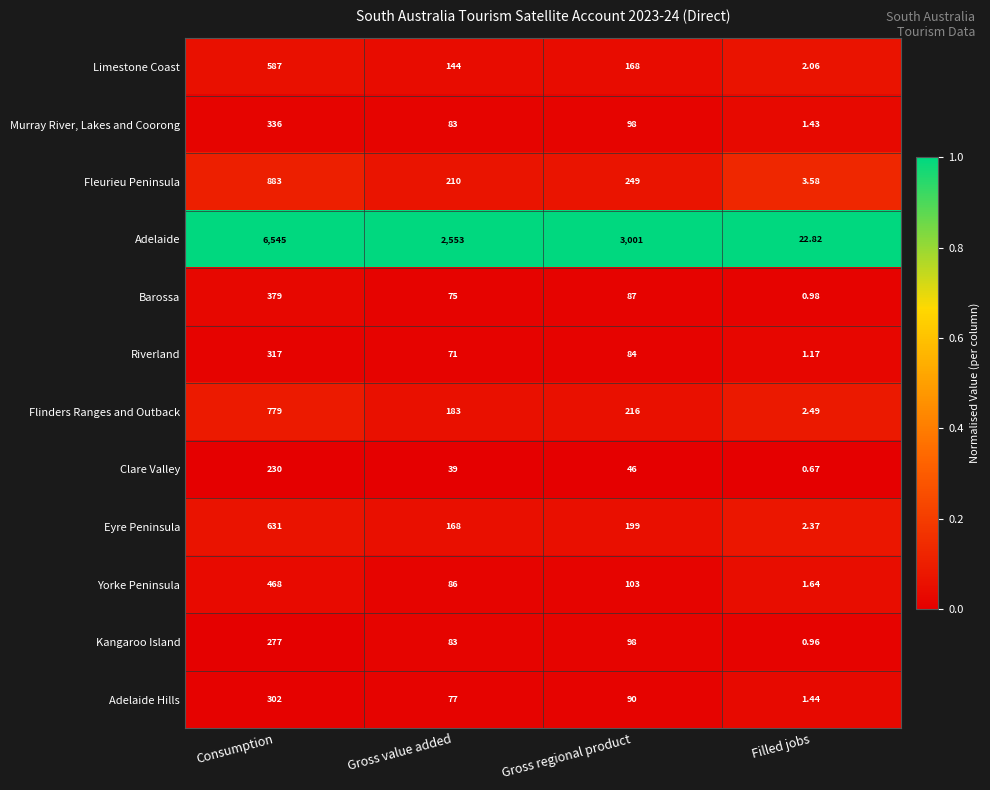

Rank the series by their maximum value, from lowest to highest.

Clare Valley, Kangaroo Island, Adelaide Hills, Riverland, Murray River, Lakes and Coorong, Barossa, Yorke Peninsula, Limestone Coast, Eyre Peninsula, Flinders Ranges and Outback, Fleurieu Peninsula, Adelaide